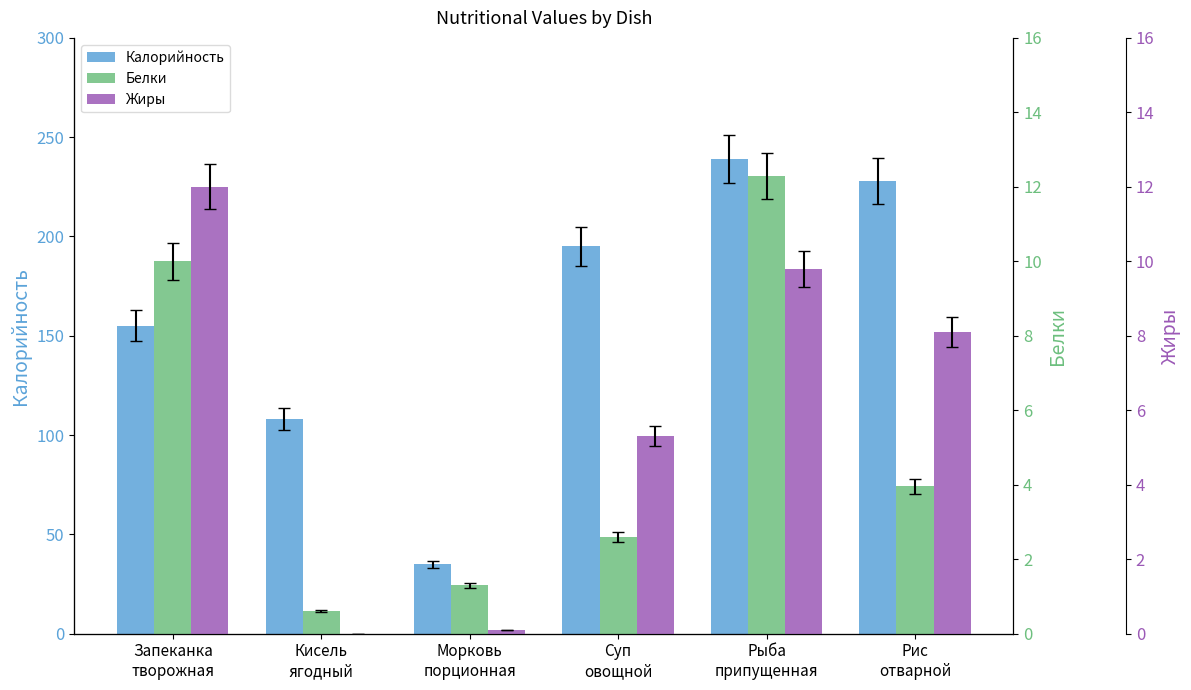

Reading right to left, transcribe all the data shown in this chart.

Калорийность: Рис
отварной=228.0	Рыба
припущенная=239.0	Суп
овощной=195.0	Морковь
порционная=35.0	Кисель
ягодный=108.0	Запеканка
творожная=155.0
Белки: Рис
отварной=4.0	Рыба
припущенная=12.3	Суп
овощной=2.6	Морковь
порционная=1.3	Кисель
ягодный=0.6	Запеканка
творожная=10.0
Жиры: Рис
отварной=8.1	Рыба
припущенная=9.8	Суп
овощной=5.3	Морковь
порционная=0.1	Кисель
ягодный=0.0	Запеканка
творожная=12.0